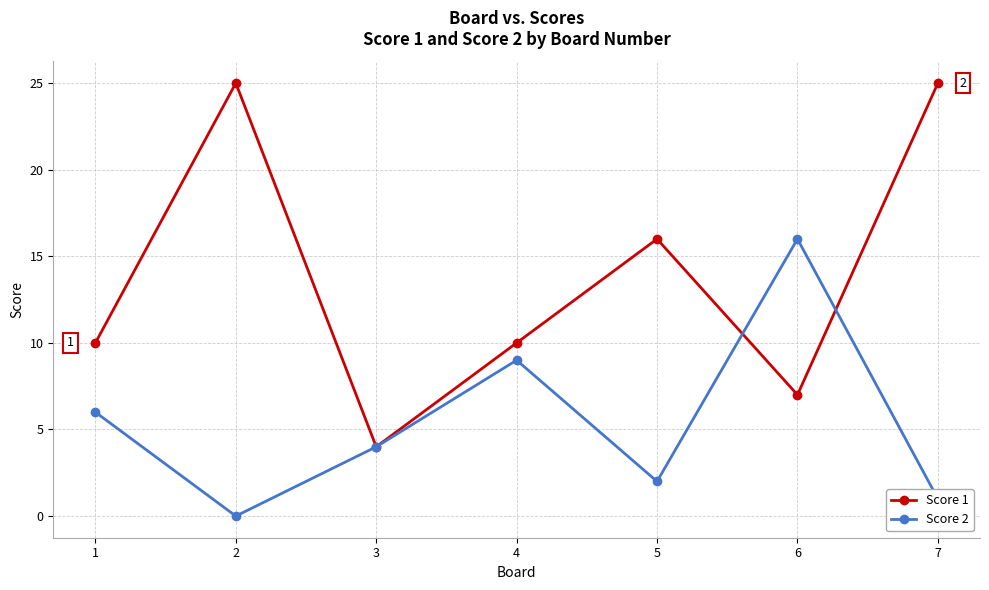

What is the value of the Score 2 point at the 5th from the left?

2